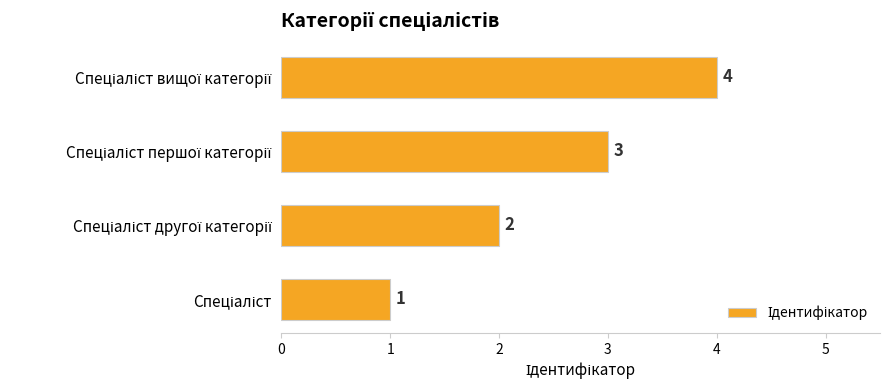

What is the greatest value displayed?

4